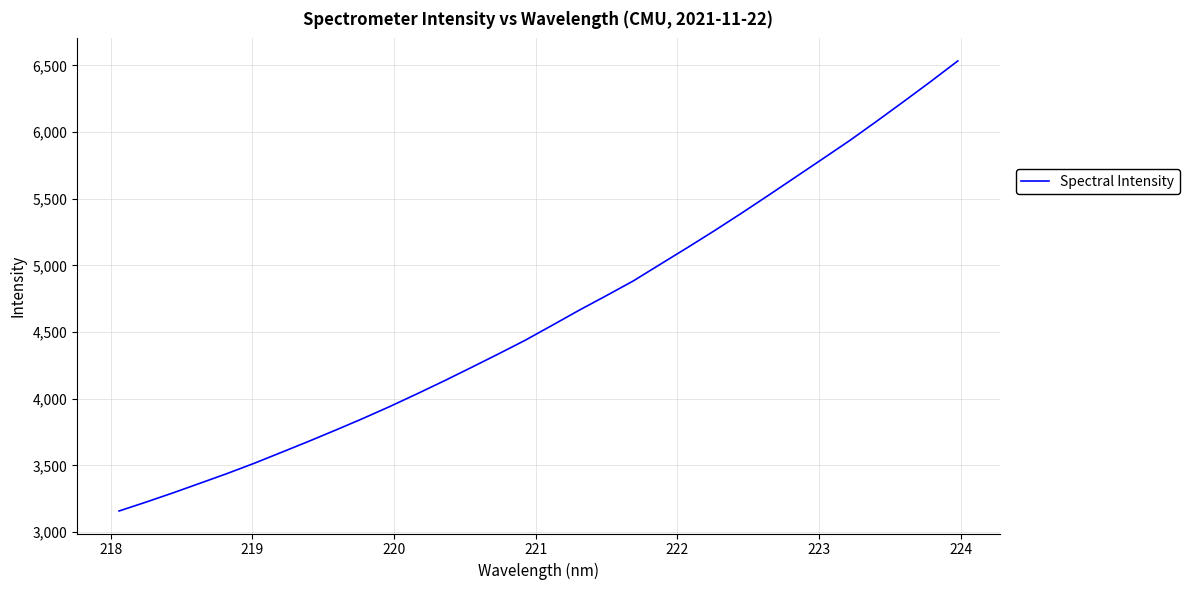

What is the smallest value displayed?

3158.0